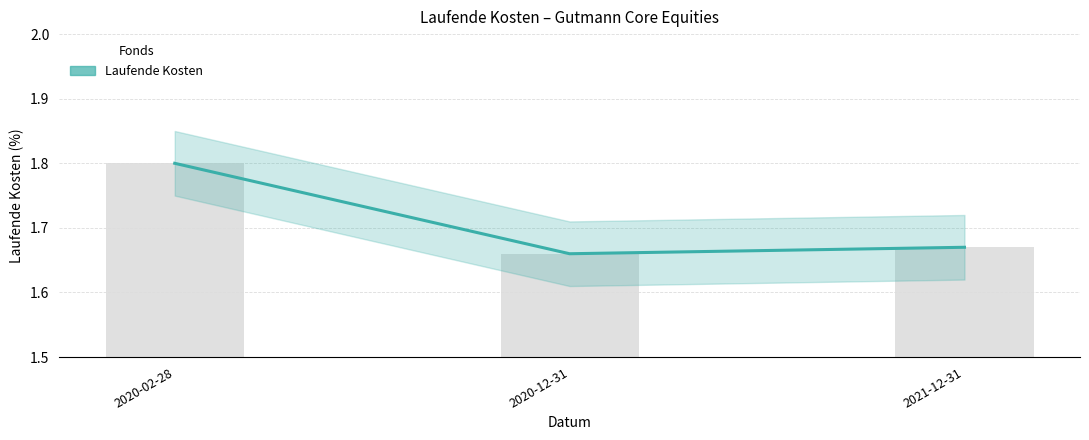

Which category has the highest value across all series?

2020-02-28